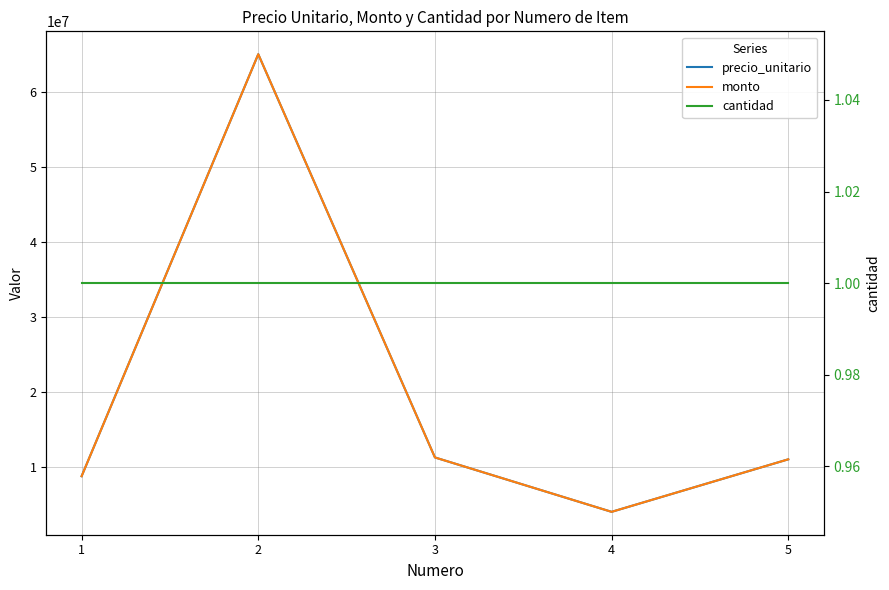

What is the sum of the monto values at 3 and 4?

15250000